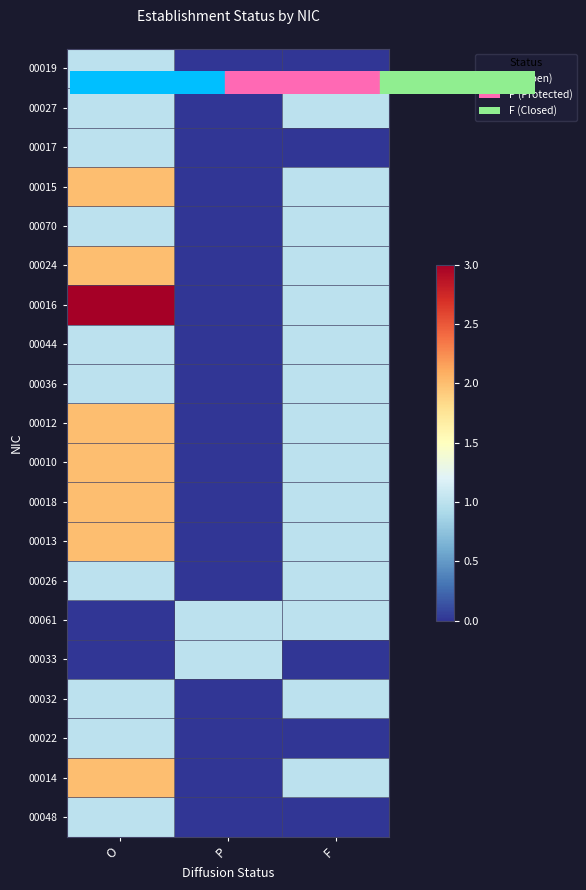

Reading right to left, extract all data points from this chart.

00019: F=0	P=0	O=1
00027: F=1	P=0	O=1
00017: F=0	P=0	O=1
00015: F=1	P=0	O=2
00070: F=1	P=0	O=1
00024: F=1	P=0	O=2
00016: F=1	P=0	O=3
00044: F=1	P=0	O=1
00036: F=1	P=0	O=1
00012: F=1	P=0	O=2
00010: F=1	P=0	O=2
00018: F=1	P=0	O=2
00013: F=1	P=0	O=2
00026: F=1	P=0	O=1
00061: F=1	P=1	O=0
00033: F=0	P=1	O=0
00032: F=1	P=0	O=1
00022: F=0	P=0	O=1
00014: F=1	P=0	O=2
00048: F=0	P=0	O=1